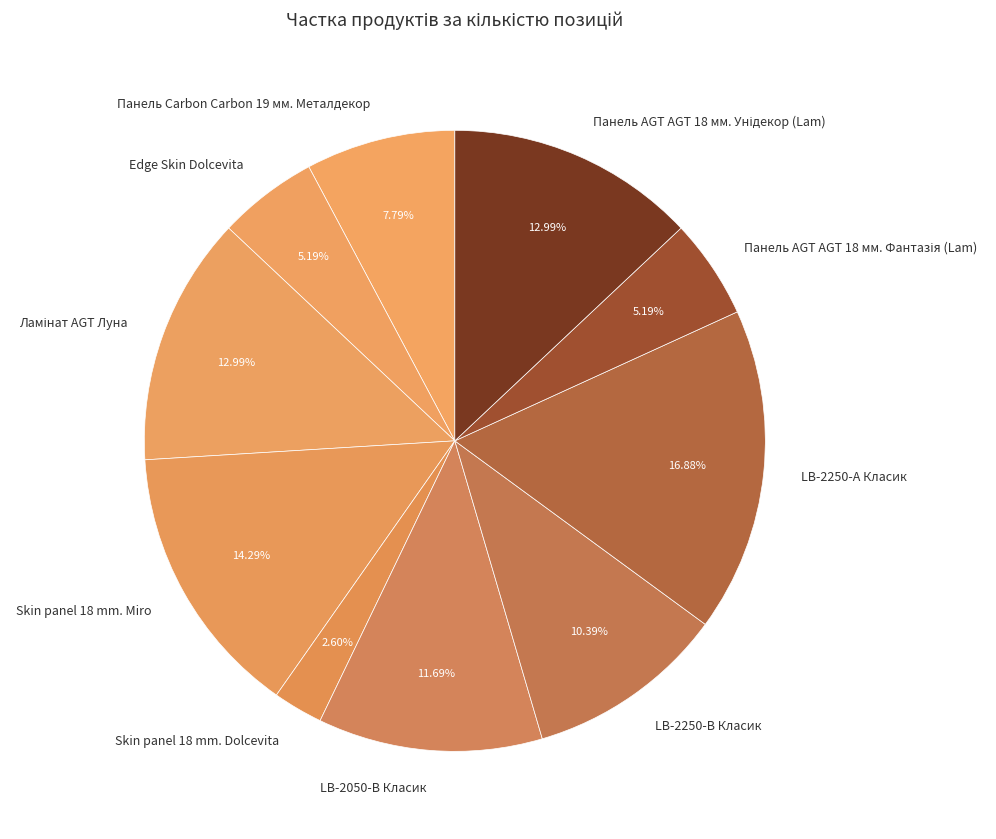

To the nearest percent, what is the average slice percentage?

10%